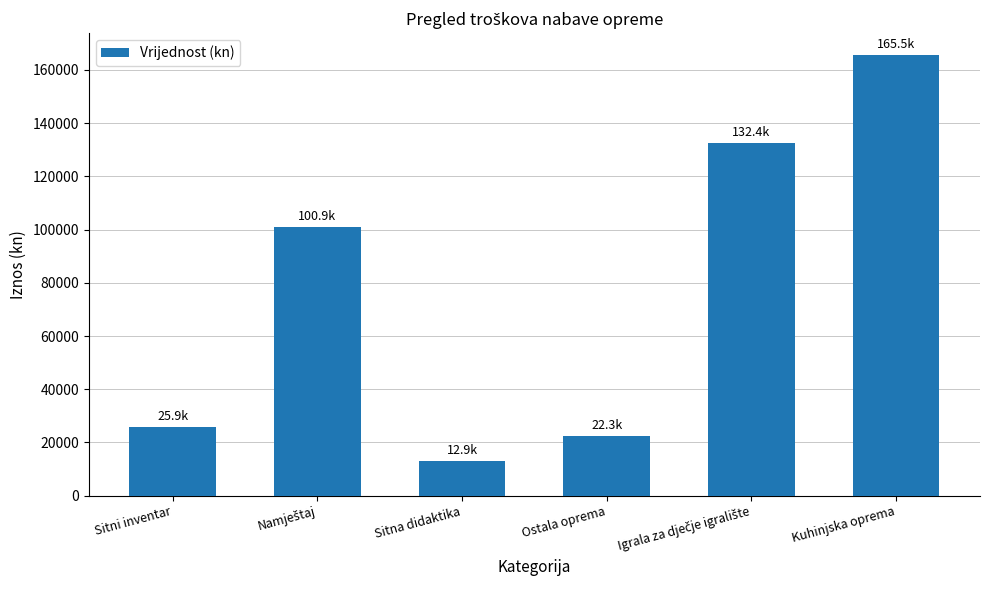

What value does the data have at Sitna didaktika?

12909.2